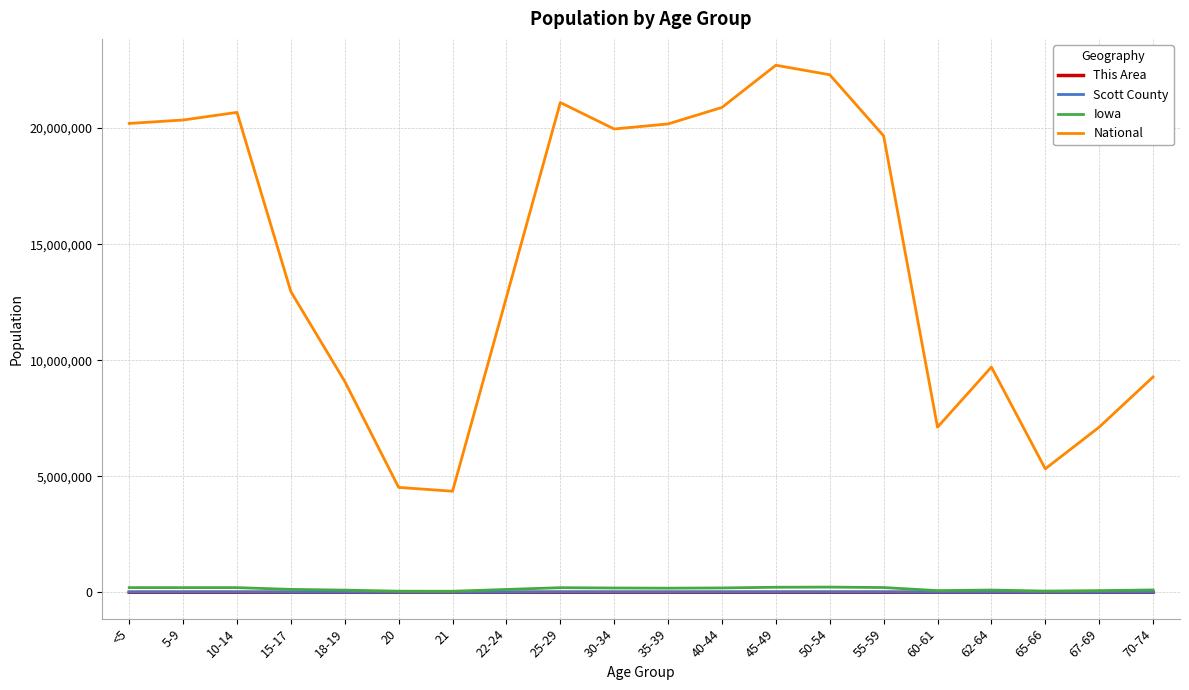

True or false: This Area has more than 1 interior local peaks.

True